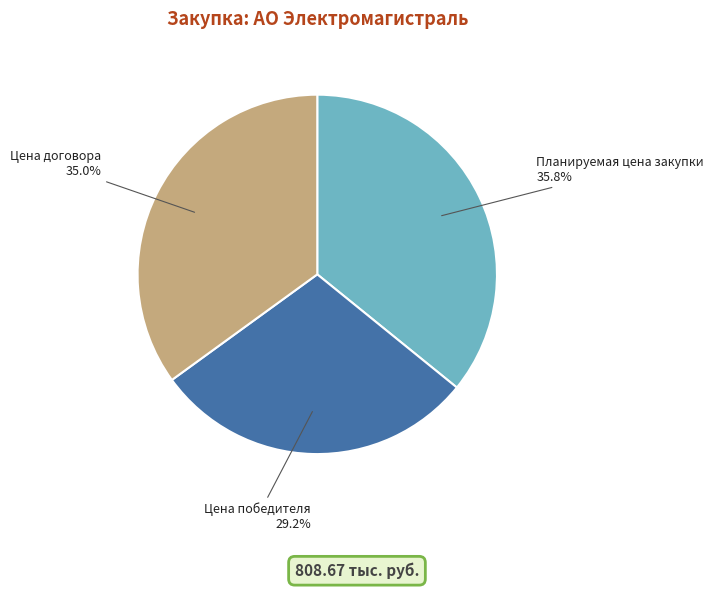

Between Цена договора and Планируемая цена закупки, which is larger?

Планируемая цена закупки